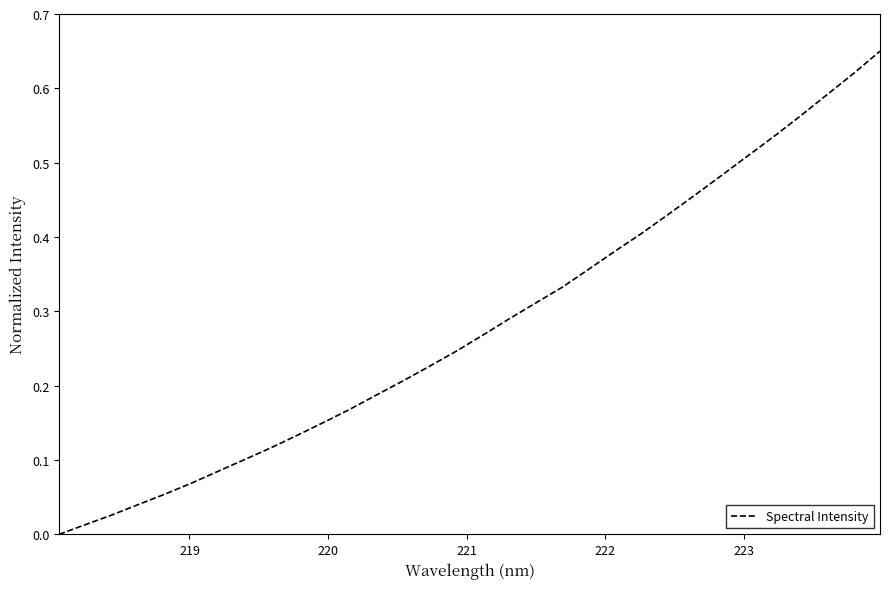

How many values are above zero?

31